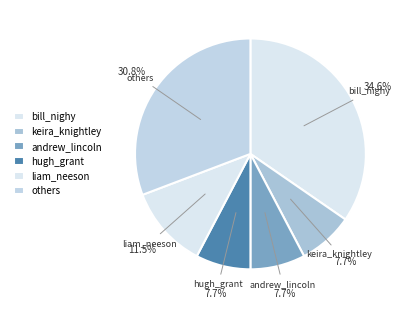

Which has a higher value, keira_knightley or bill_nighy?

bill_nighy